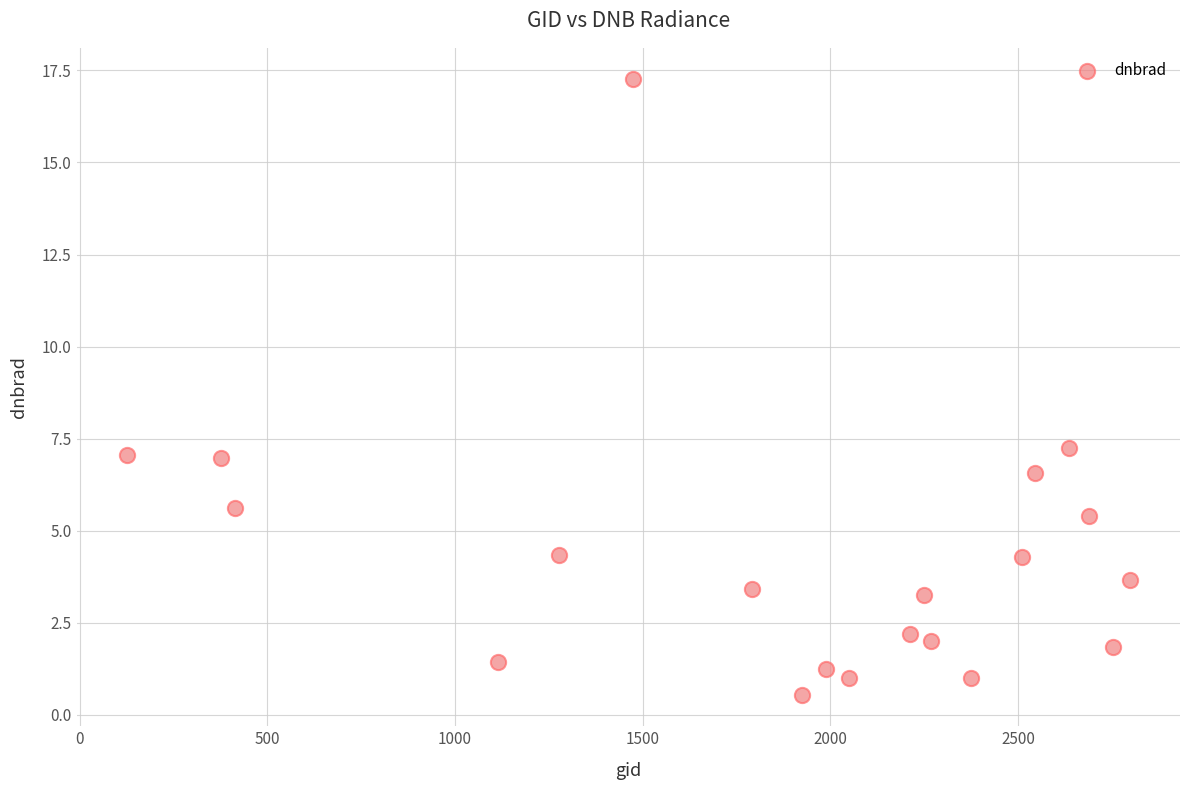

What is the range of Y values (max minus min)?

16.7